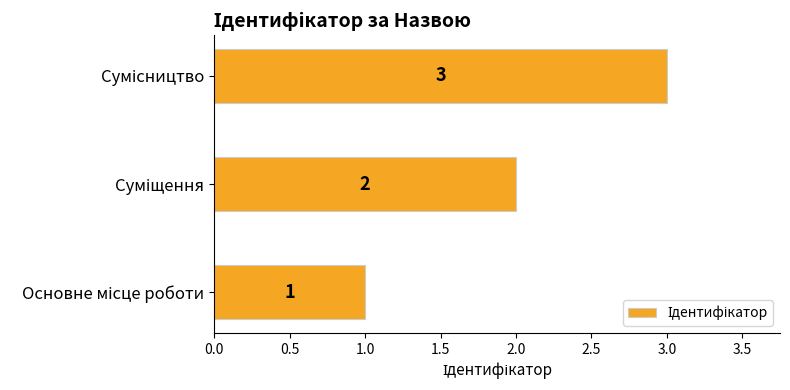

How many values are between 1 and 3?

3